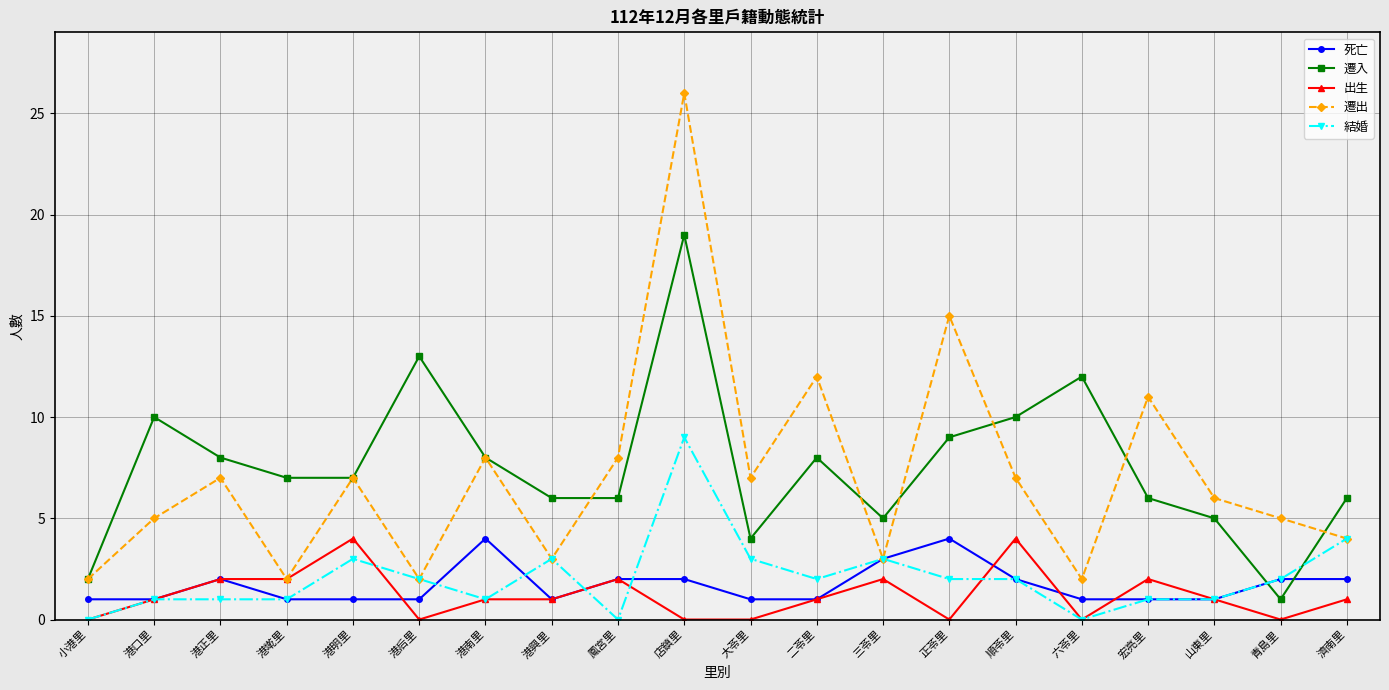

What is the label of the 18th point from the right?

港正里